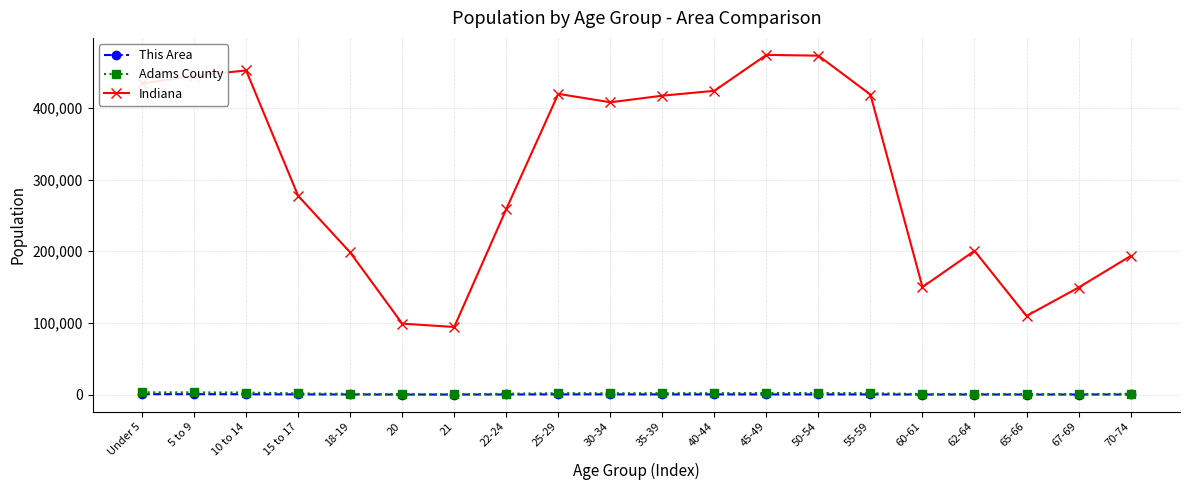

True or false: Indiana and This Area intersect in this chart.

False